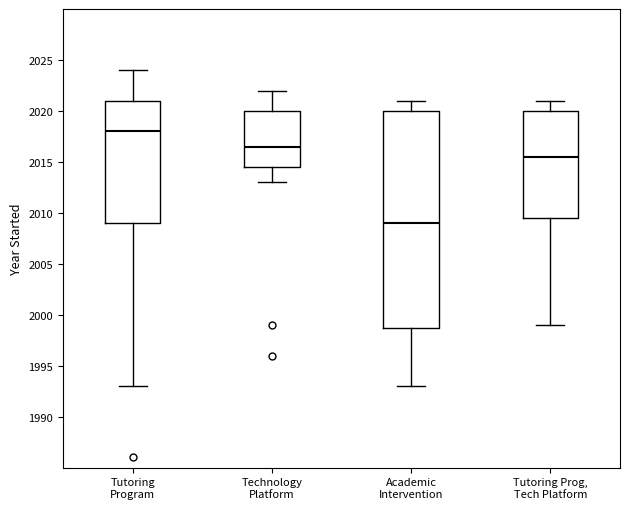

Reading left to right, transcribe this box plot: for each box, give where its median line is, the range the box spans, and where its two whiskers end, as read against the y-axis. The values are not printed on the chart, so give them approximately, as read against the axis.

Tutoring Program: median 2018.0, box 2009.0 to 2021.0, whiskers 1993.0 to 2024.0
Technology Platform: median 2016.5, box 2014.5 to 2020.0, whiskers 2013.0 to 2022.0
Academic Intervention: median 2009.0, box 1999.0 to 2020.0, whiskers 1993.0 to 2021.0
Tutoring Prog, Tech Platform: median 2015.5, box 2009.5 to 2020.0, whiskers 1999.0 to 2021.0